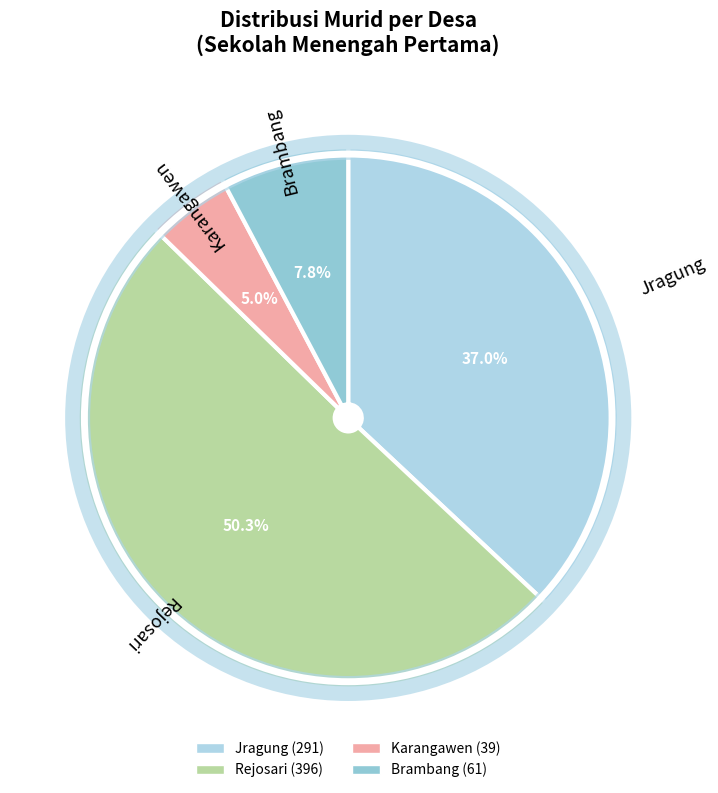

Combined, do Jragung and Rejosari account for over 50%?

Yes